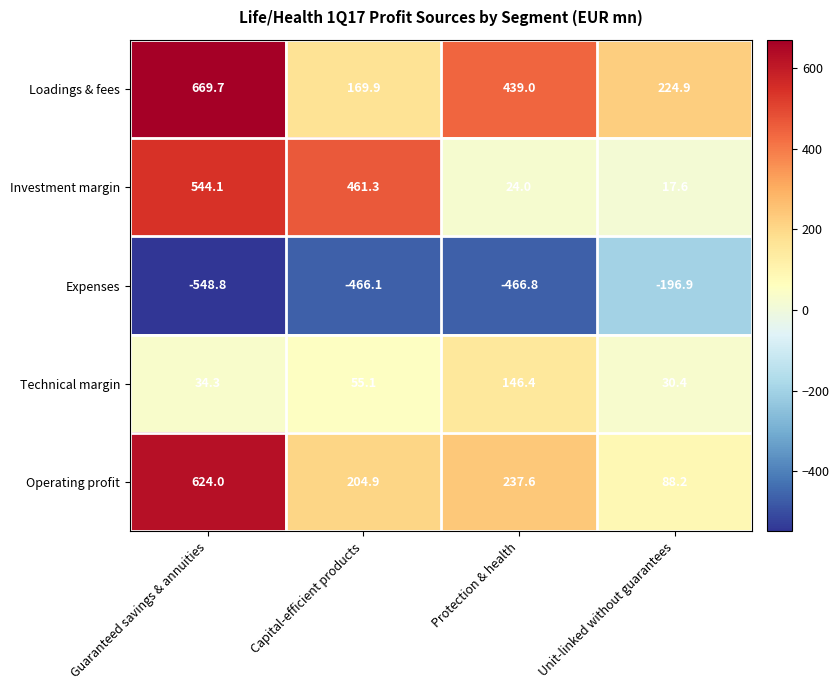

What value does the Technical margin series have at Protection & health?

146.4